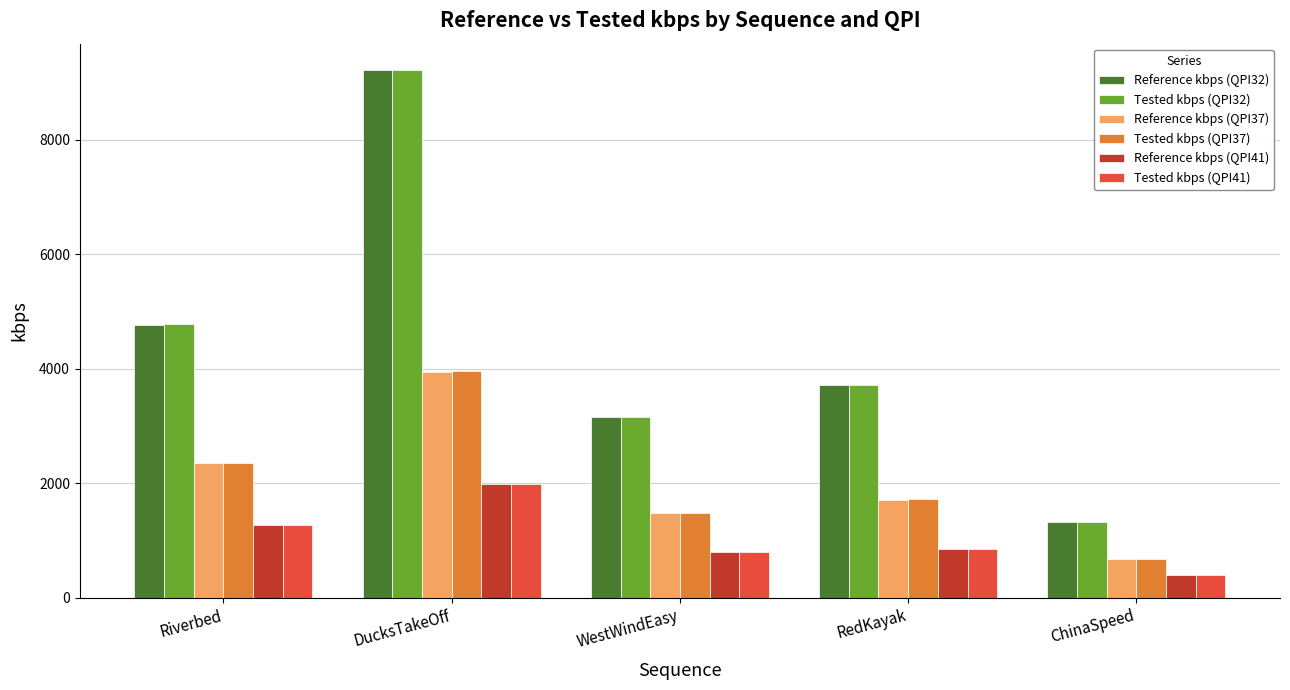

What are all the series names shown in the legend?

Reference kbps (QPI32), Tested kbps (QPI32), Reference kbps (QPI37), Tested kbps (QPI37), Reference kbps (QPI41), Tested kbps (QPI41)